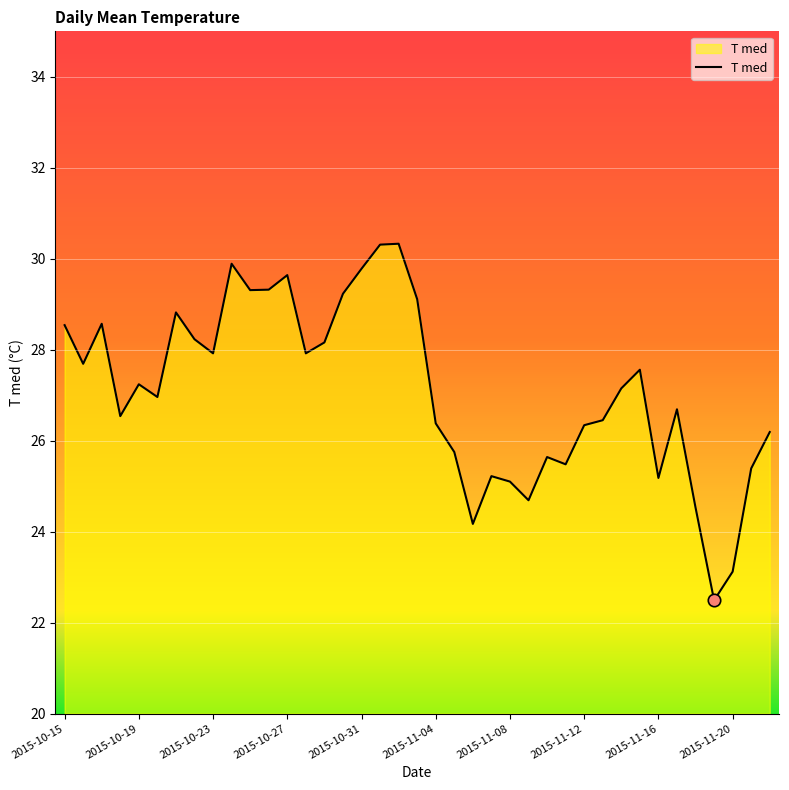

What is the minimum value shown in the chart?

22.5